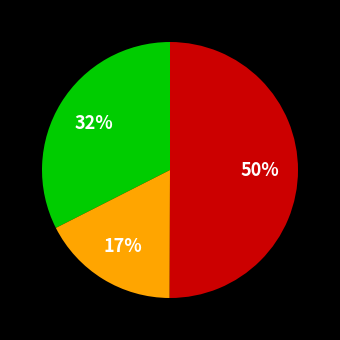

To the nearest percent, what is the difference between the largest and smallest slice percentages?

33%